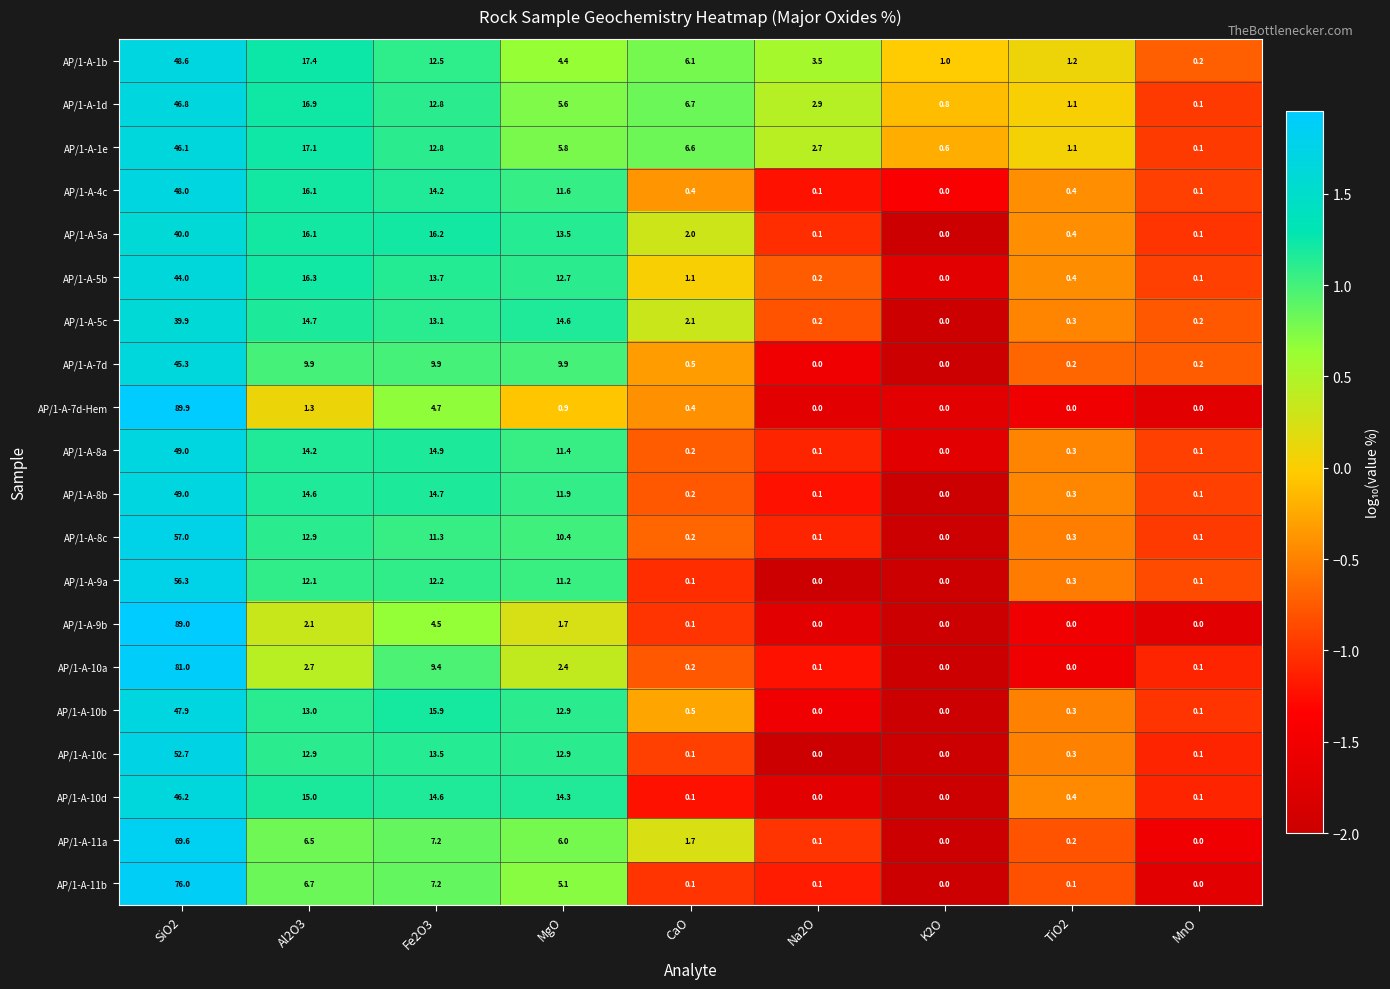

Is it true that AP/1-A-8a equals 27.2 at SiO2?

False